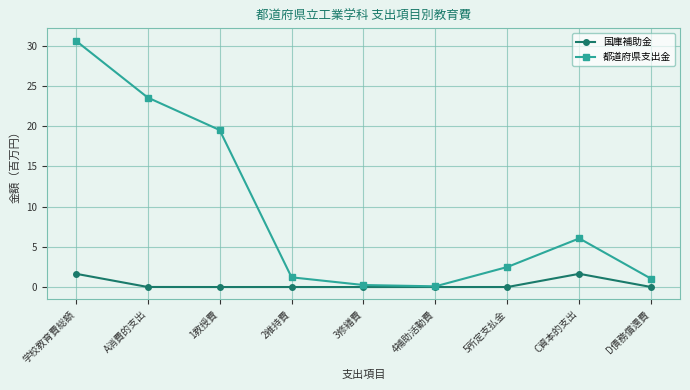

What is the label of the 4th point from the left?

2維持費